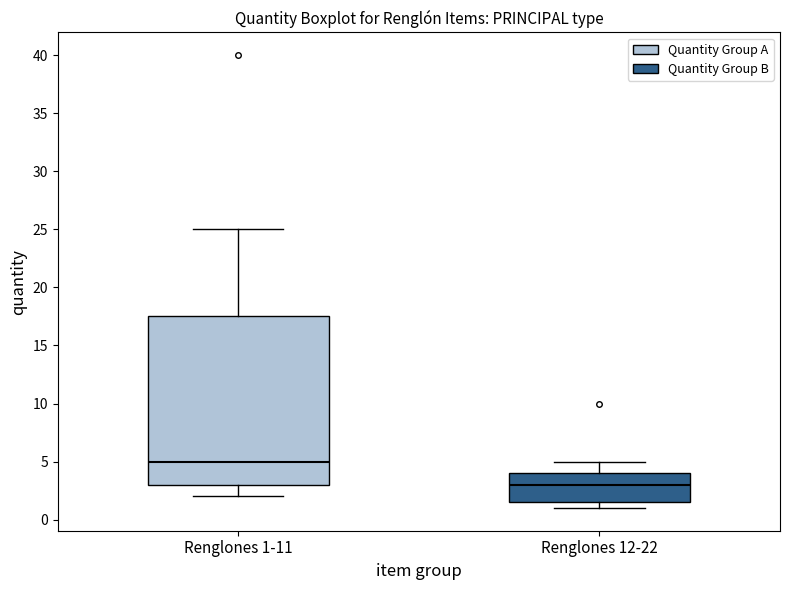

Which box has the highest median line?

Renglones 1-11